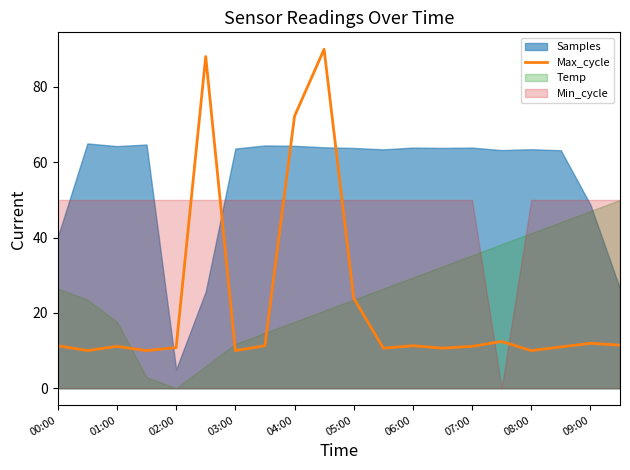

What is the maximum value shown in the chart?

90.0